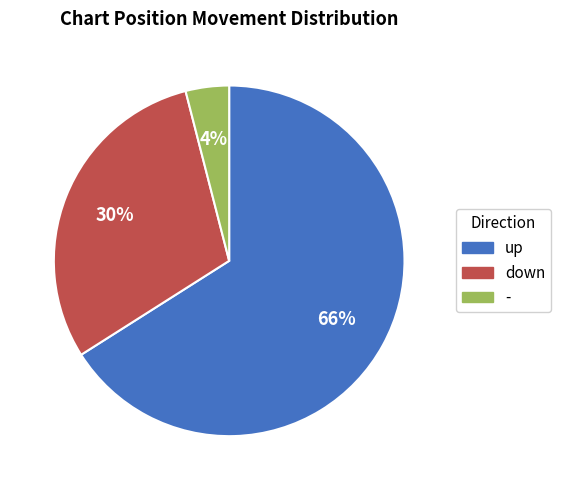

How many slices are in this pie chart?

3